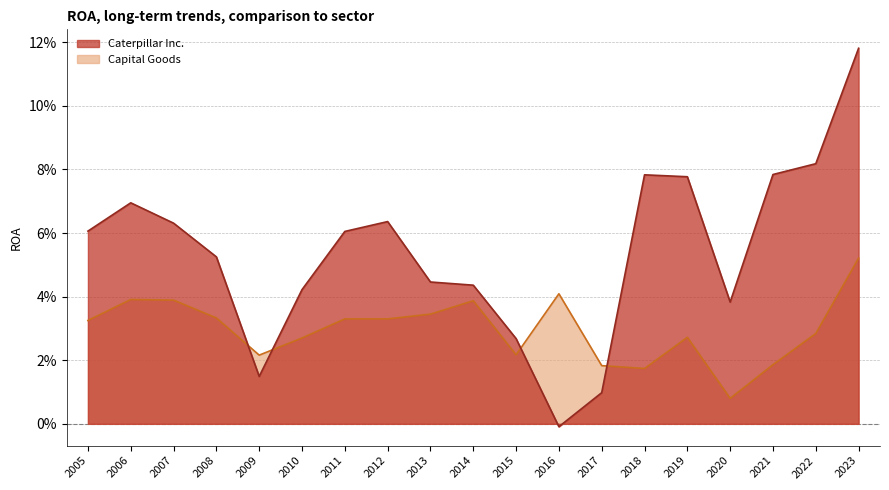

After their last crossing, which series has the higher values: Caterpillar Inc. or Capital Goods?

Caterpillar Inc.